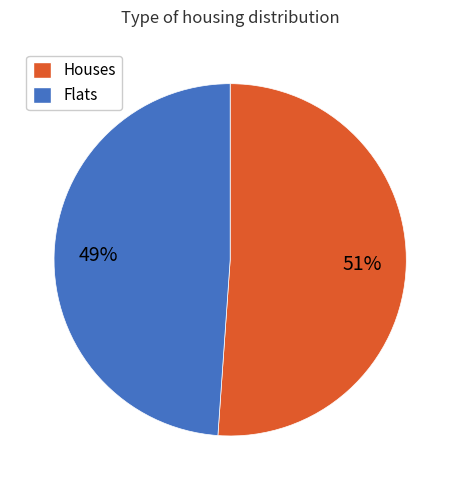

To the nearest percent, what is the average slice percentage?

50%